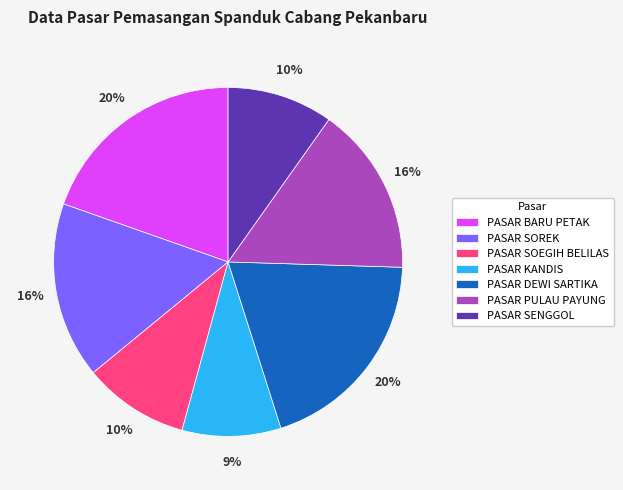

Do PASAR BARU PETAK and PASAR SOEGIH BELILAS together represent more than half of the pie?

No